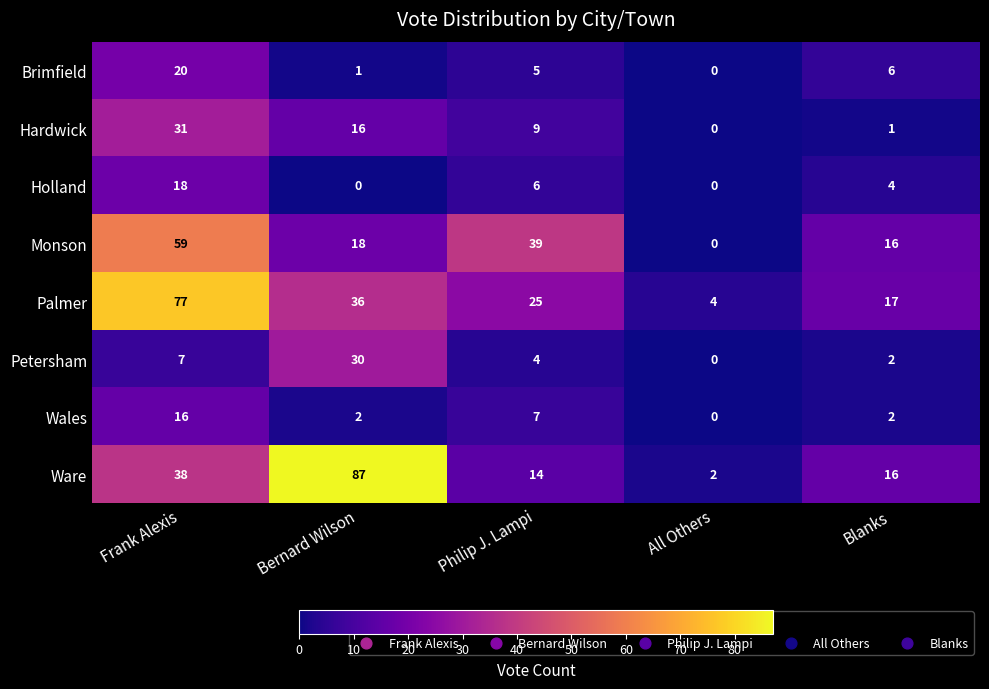

Which category has the highest value across all series?

Bernard Wilson